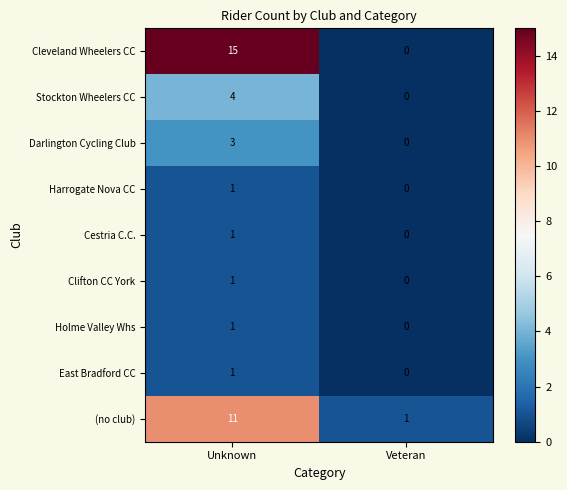

What is the total value across all series at Veteran?

1